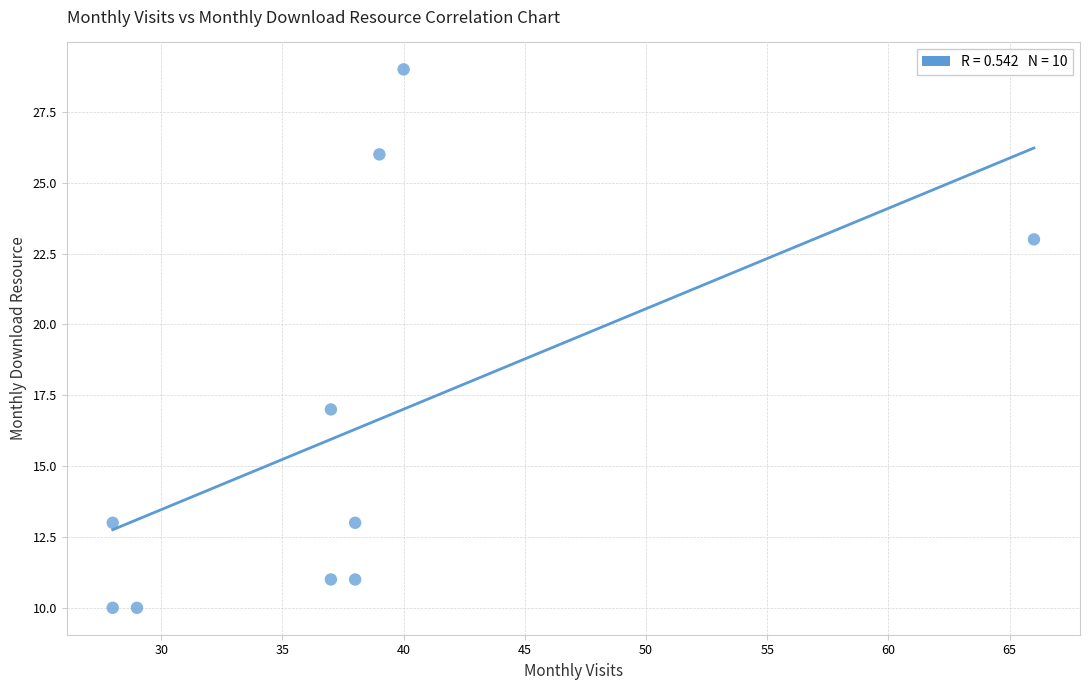

What is the range of Y values (max minus min)?

19